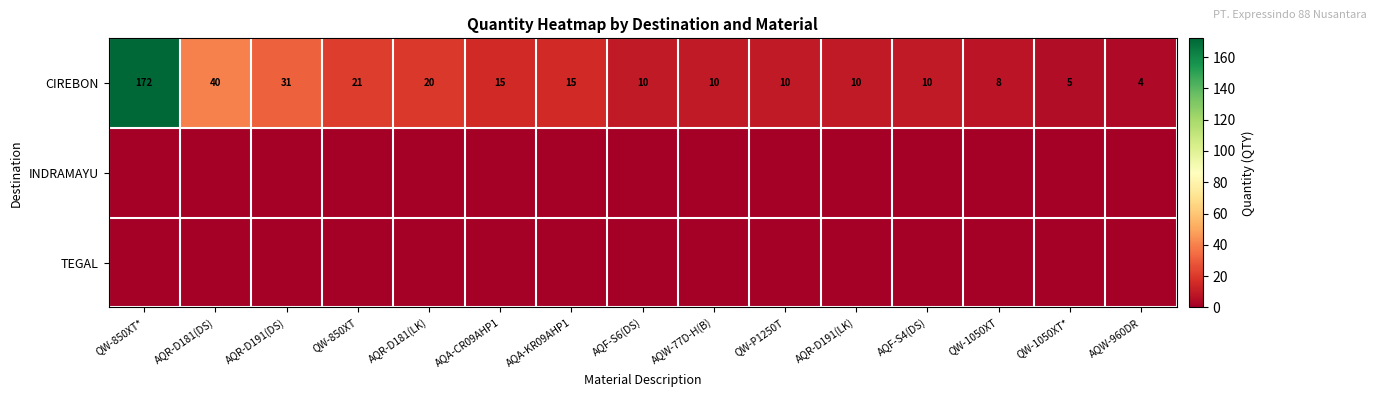

Count the number of data series in this chart.

3